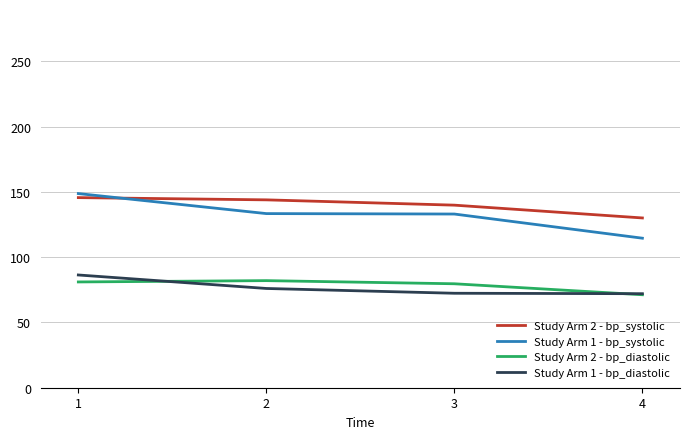

What is the total value across all series at 2?

435.2